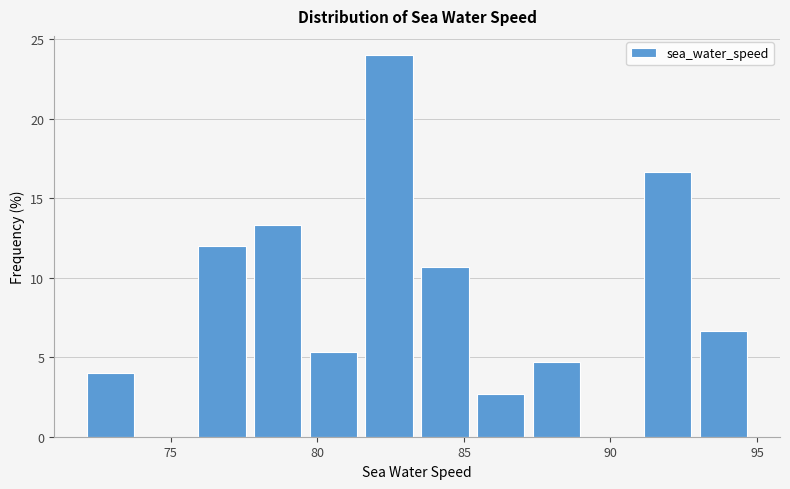

Read against the x-axis, roughly where is the centre of the tallest bar?

82.5